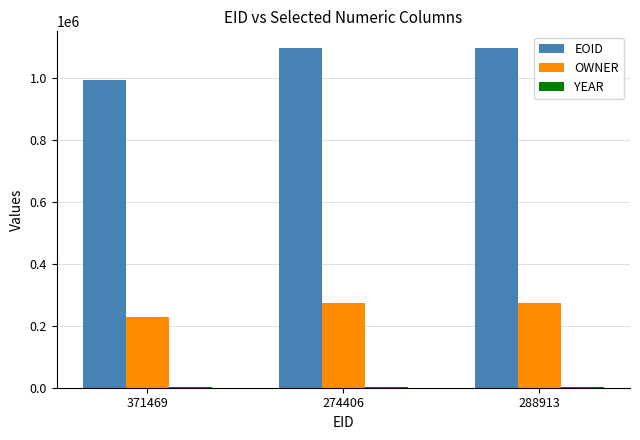

What is the maximum value shown in the chart?

1094835